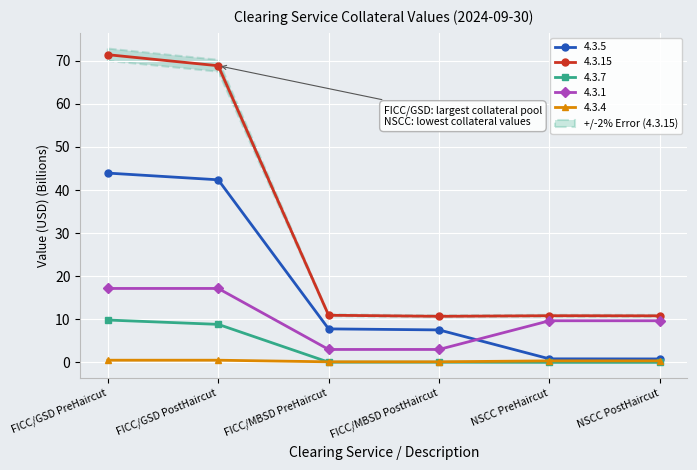

Reading left to right, list all the values displayed in this chart.

4.3.5: 43.9	42.4	7.8	7.5	0.8	0.8
4.3.15: 71.4	68.9	10.9	10.7	10.8	10.8
4.3.7: 9.8	8.8	0.0	0.0	0.0	0.0
4.3.1: 17.2	17.2	3.0	3.0	9.7	9.7
4.3.4: 0.5	0.5	0.1	0.1	0.3	0.3